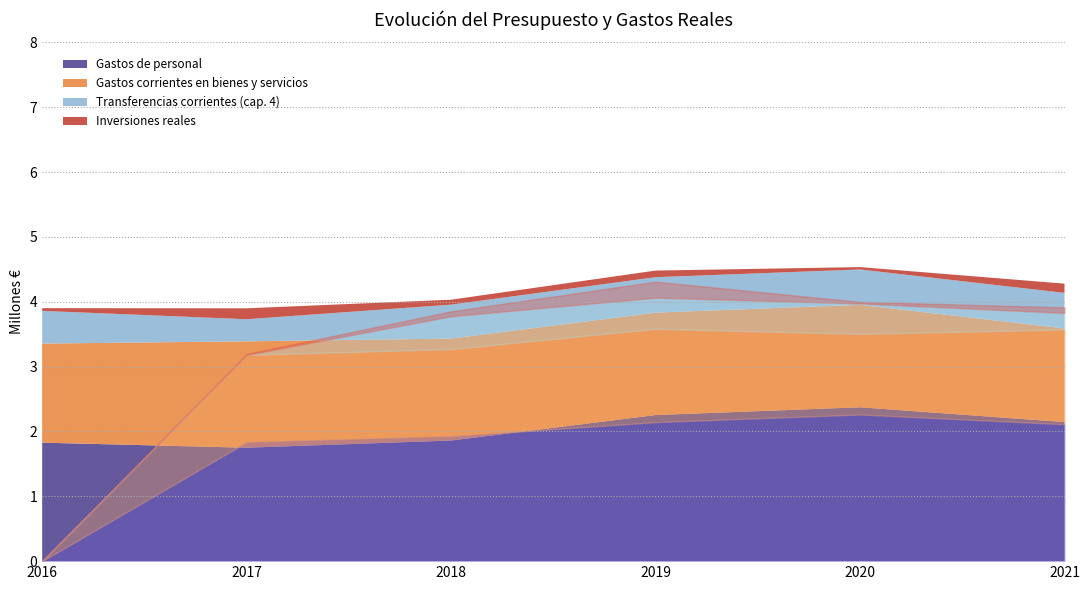

What is the maximum value shown in the chart?

2372566.7